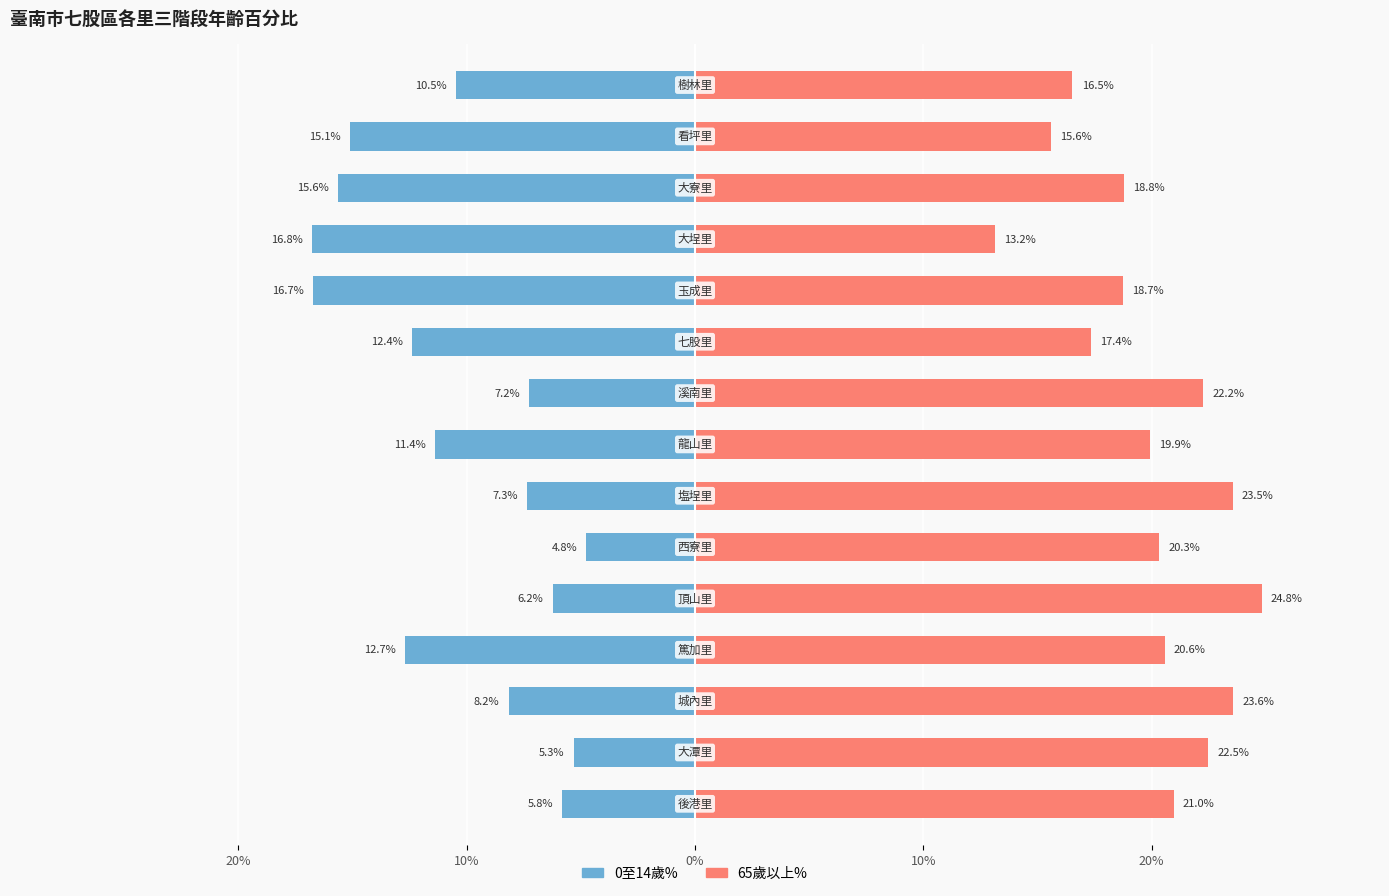

What is the minimum value for 0至14歲%?

-16.8